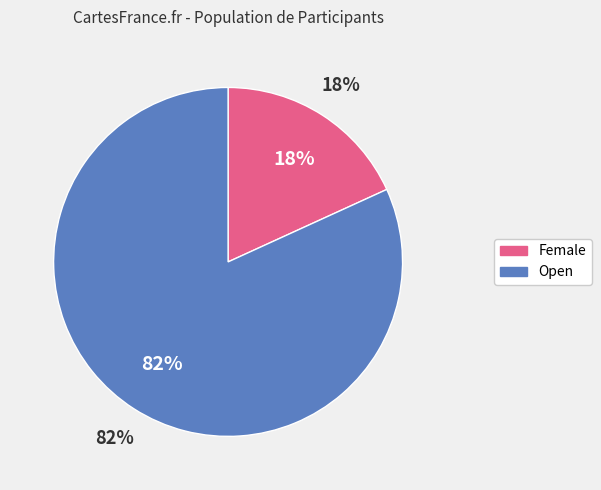

Rank the categories by value from lowest to highest.

Female, Open